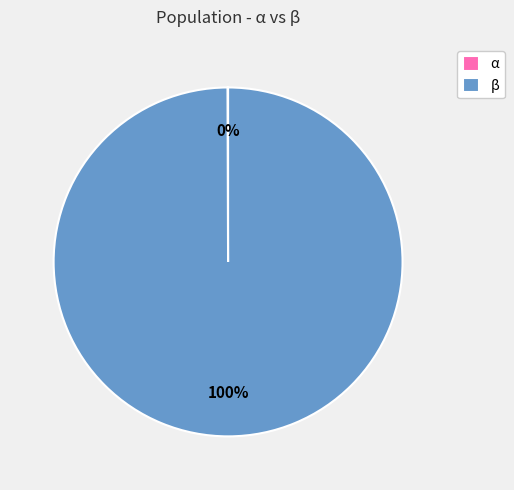

To the nearest percent, what is the average slice percentage?

50%